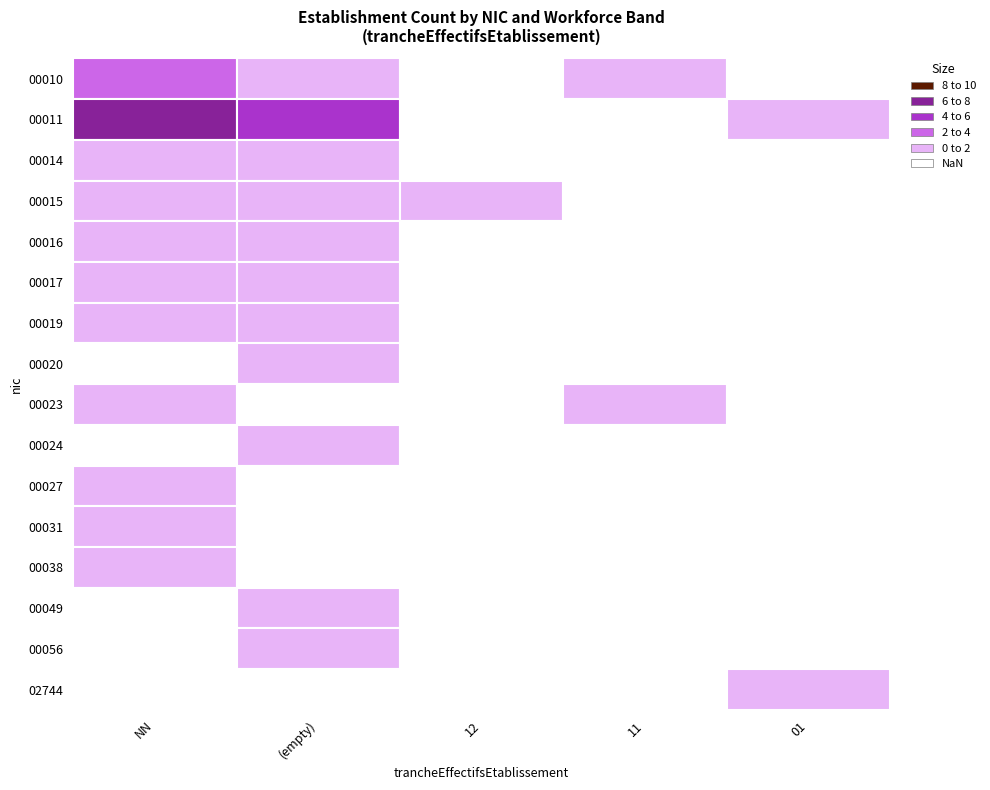

At how many categories does at least one series exceed 7?

1